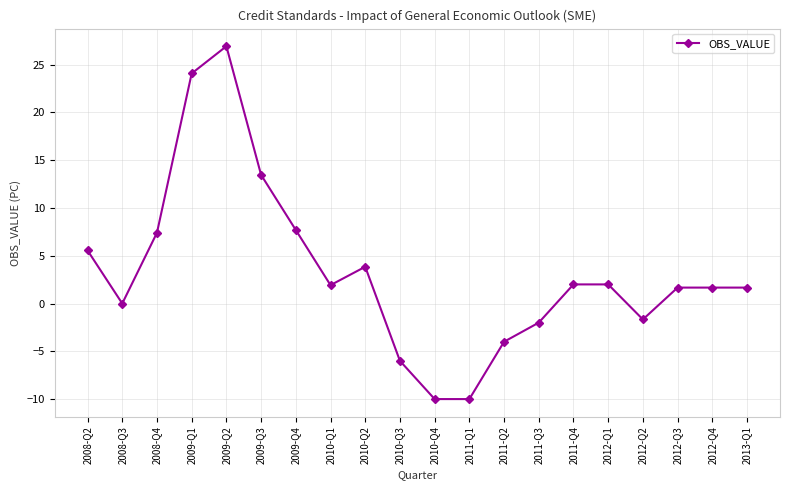

What is the average value?

3.3